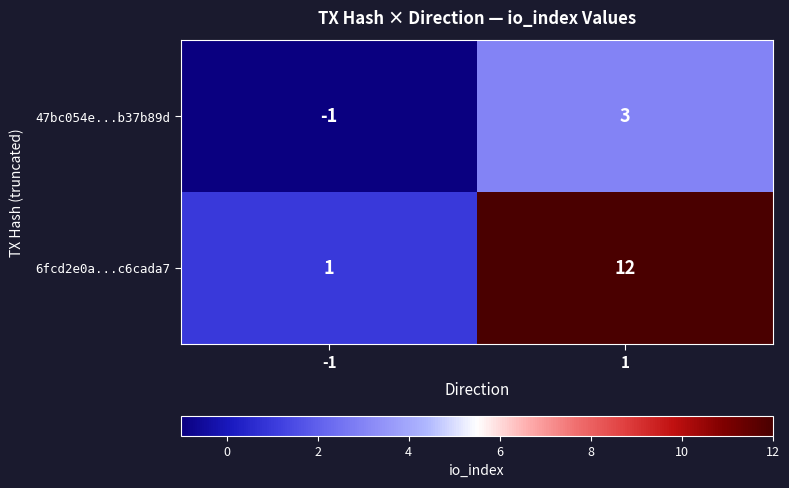

What is the highest value of the 47bc054e...b37b89d series?

3